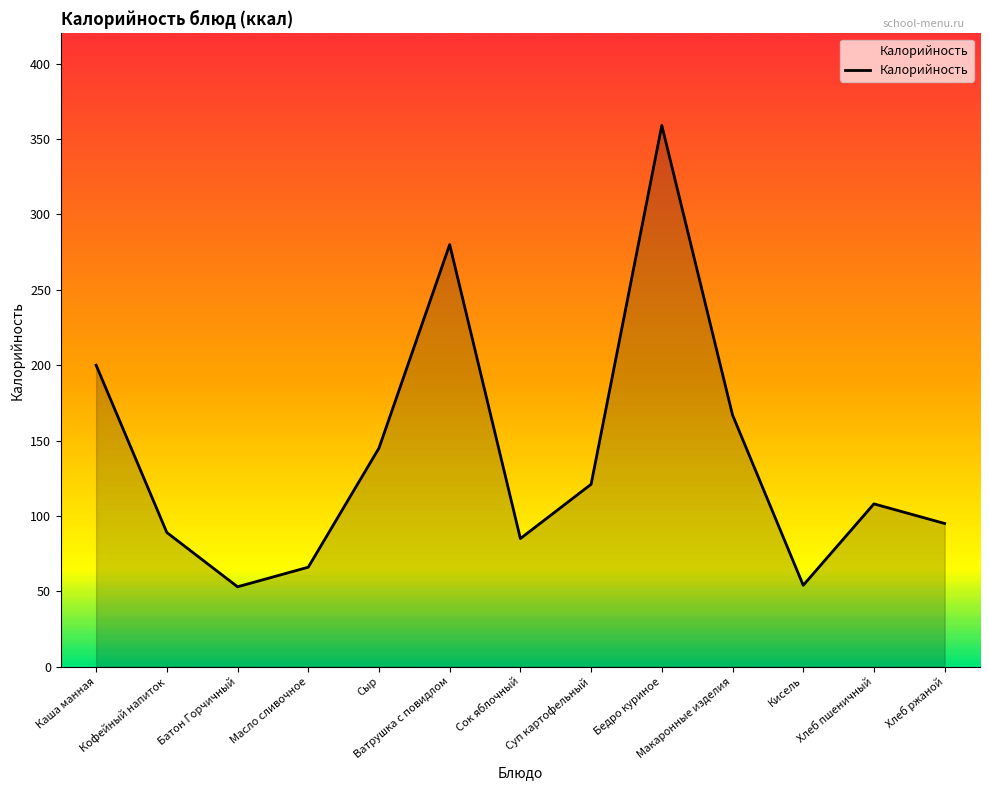

Does the chart display data point markers on the line(s)?

No